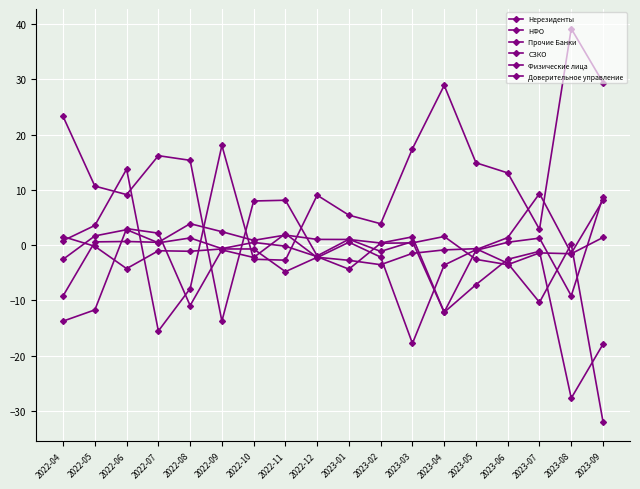

How many series are shown in this chart?

6